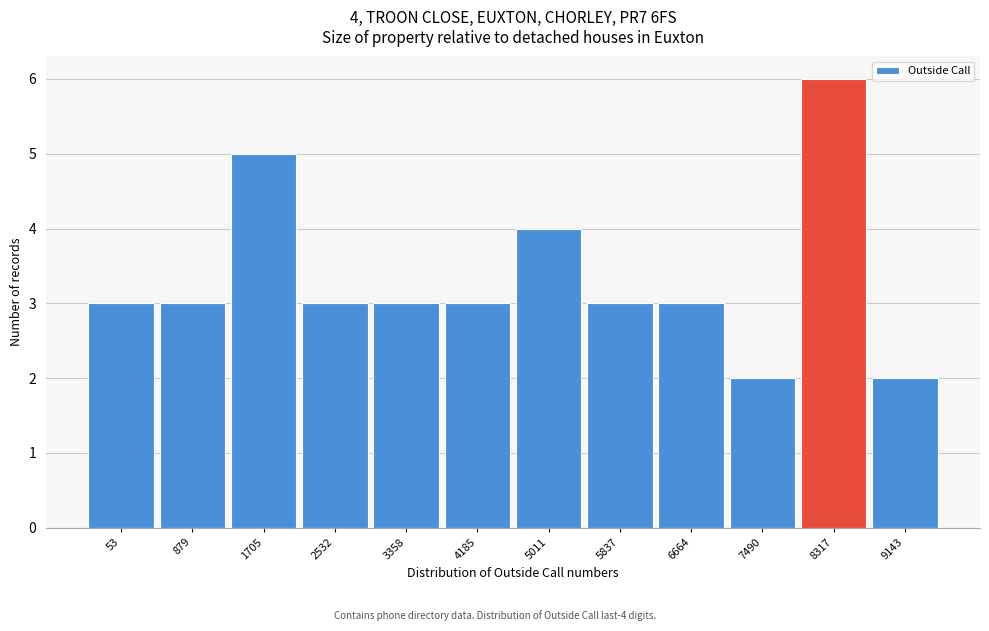

Reading left to right, list all the values displayed in this chart.

3	3	5	3	3	3	4	3	3	2	6	2